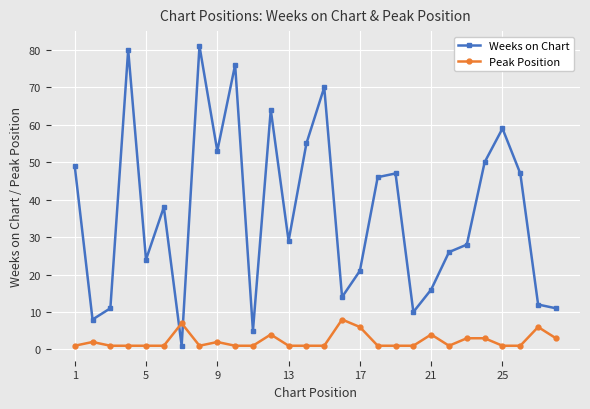

True or false: Weeks on Chart has more than 2 interior local peaks.

True